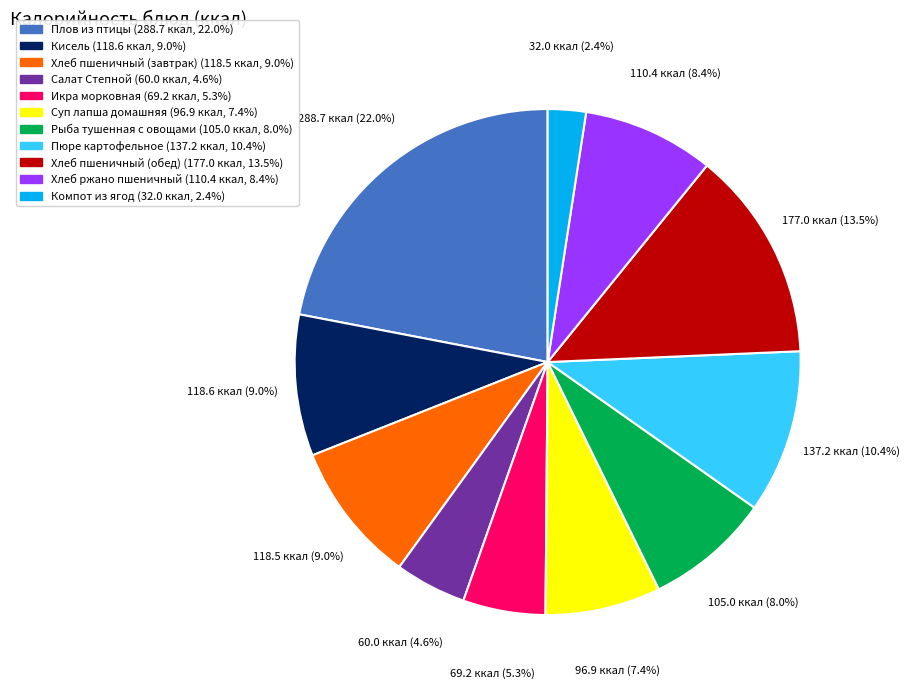

To the nearest percent, what portion does Пюре картофельное represent?

10%